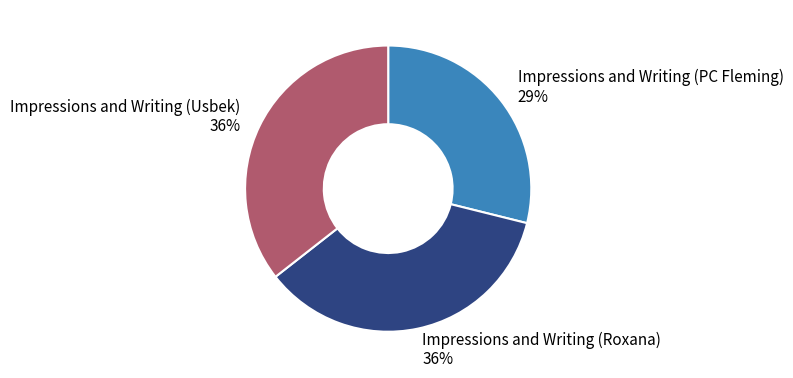

Is Impressions and Writing (Roxana) the majority of the pie?

No